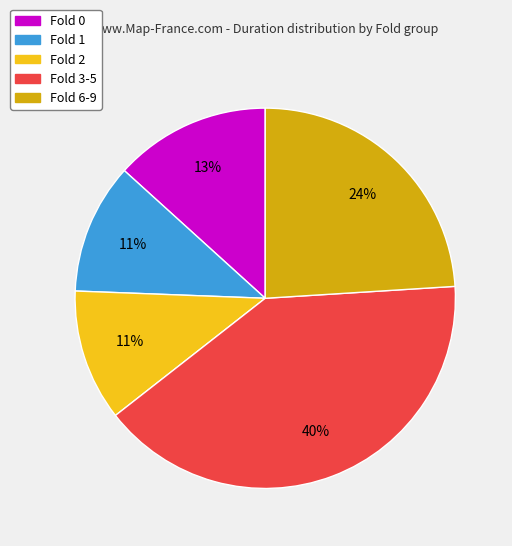

How many segments does this pie chart have?

5